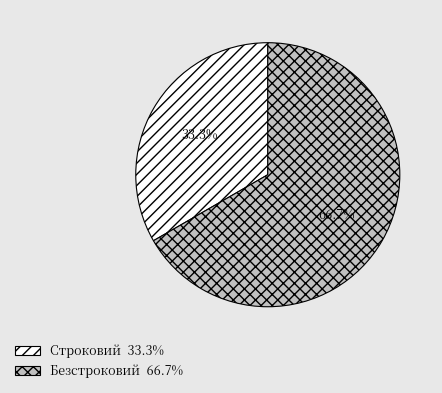

Count the number of slices in the pie.

2